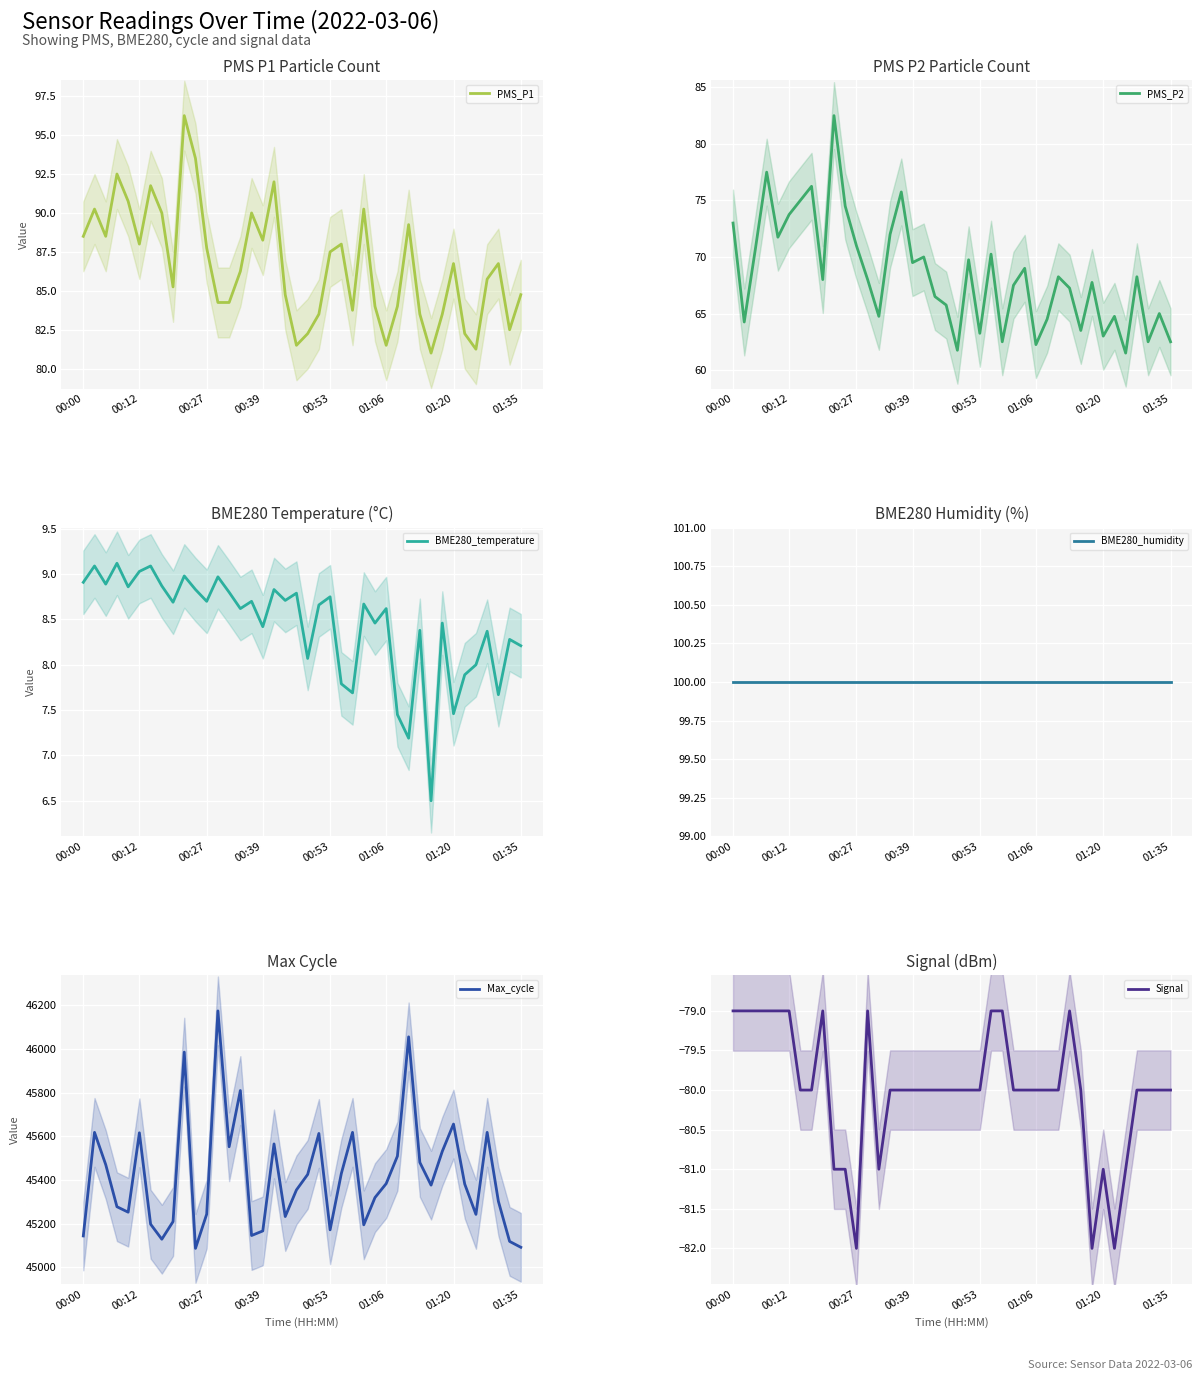

How many values in the PMS_P1 series are below 86?

19